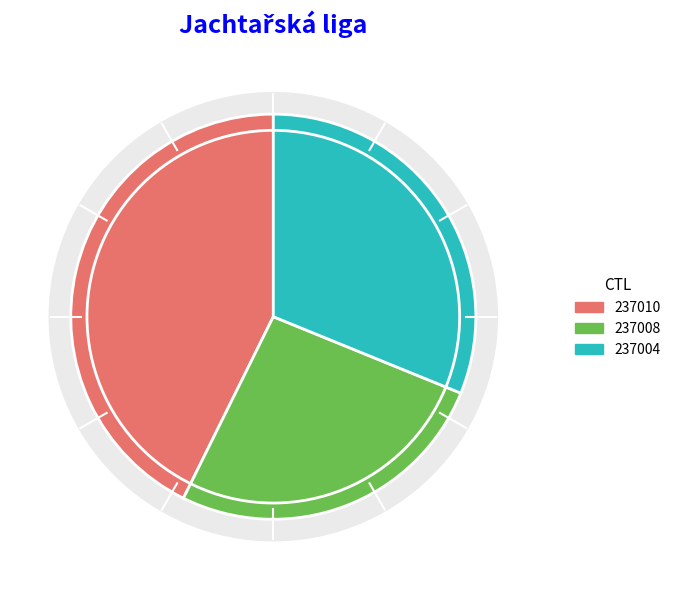

True or false: 237008 accounts for 26% of the total.

True